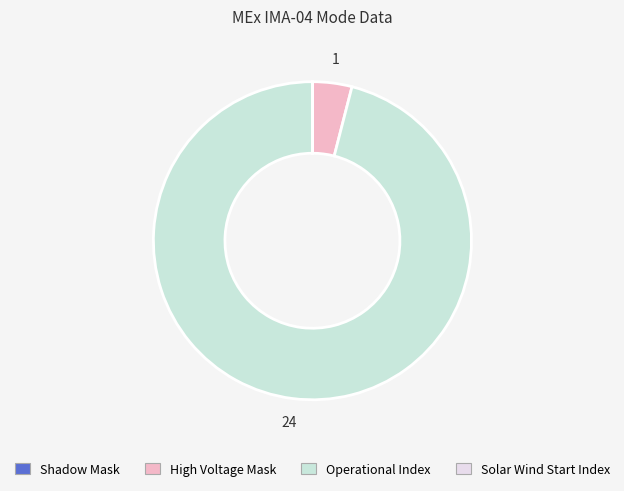

What is the largest slice in the pie chart?

Operational Index